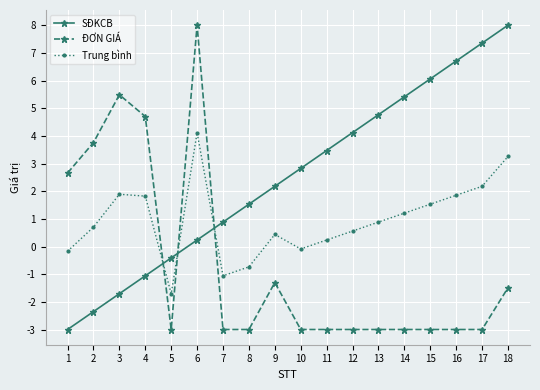

True or false: ĐƠN GIÁ and Trung bình cross at least once.

True